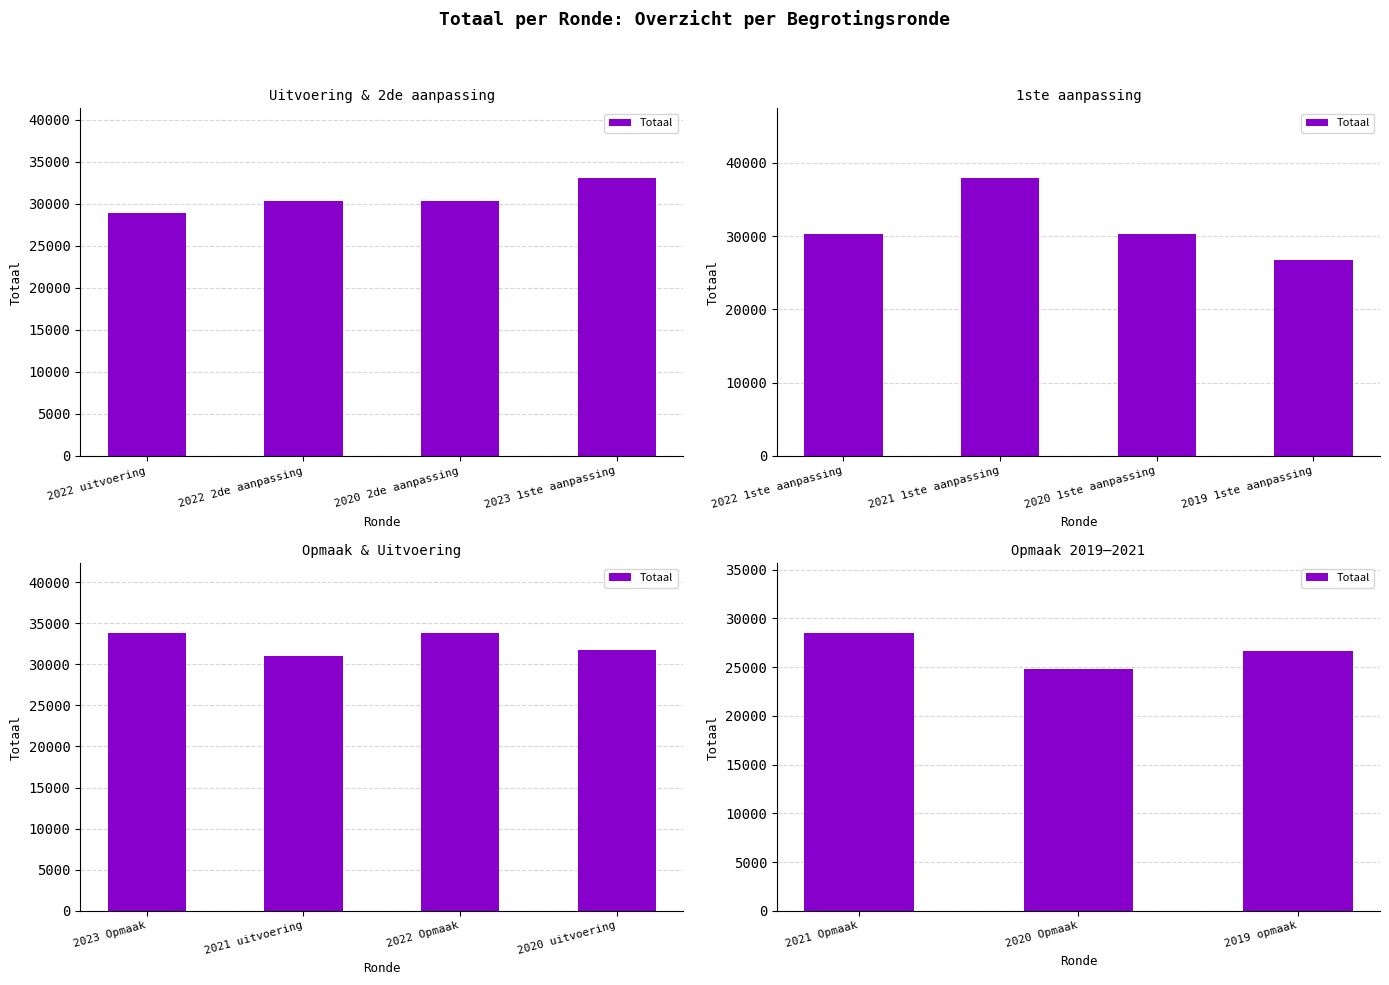

What is the value of the 2nd bar from the left?

24779